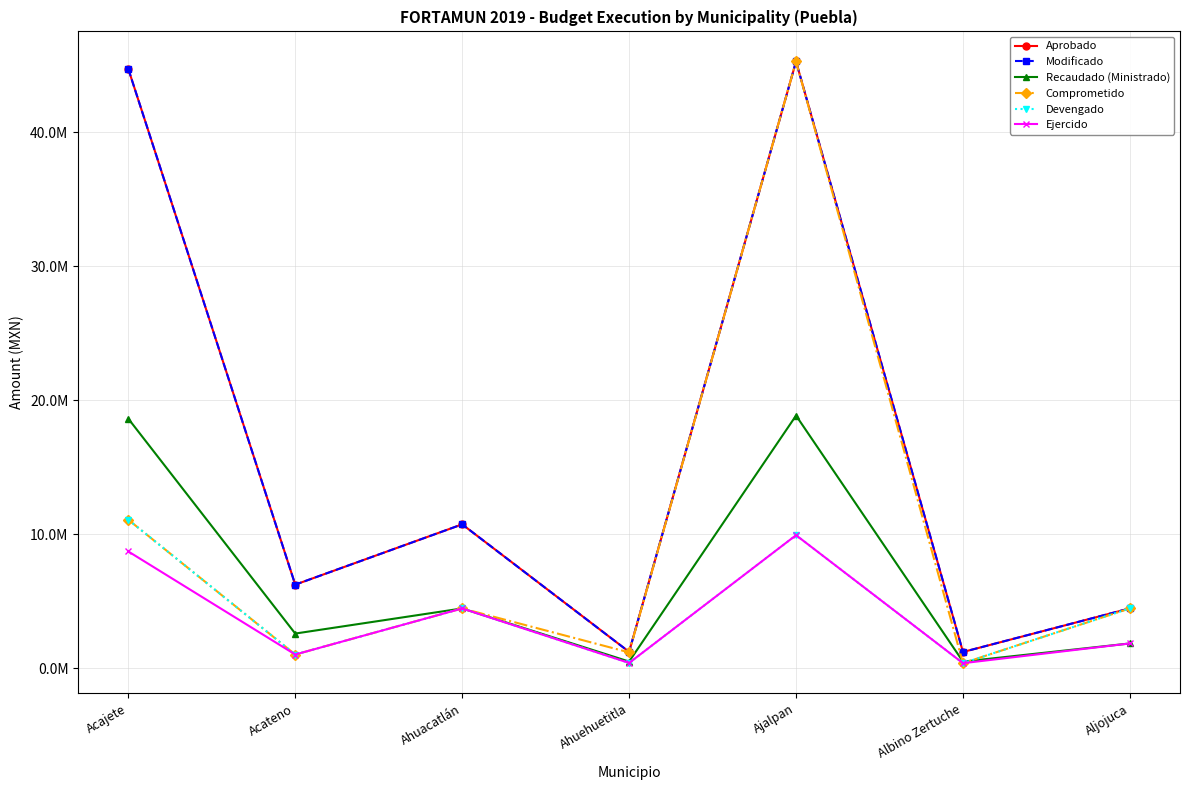

Does the chart display data point markers on the line(s)?

Yes